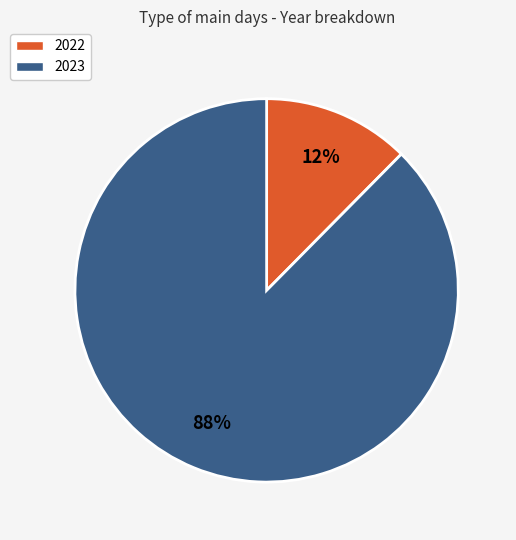

Which category has the biggest portion of the pie?

2023